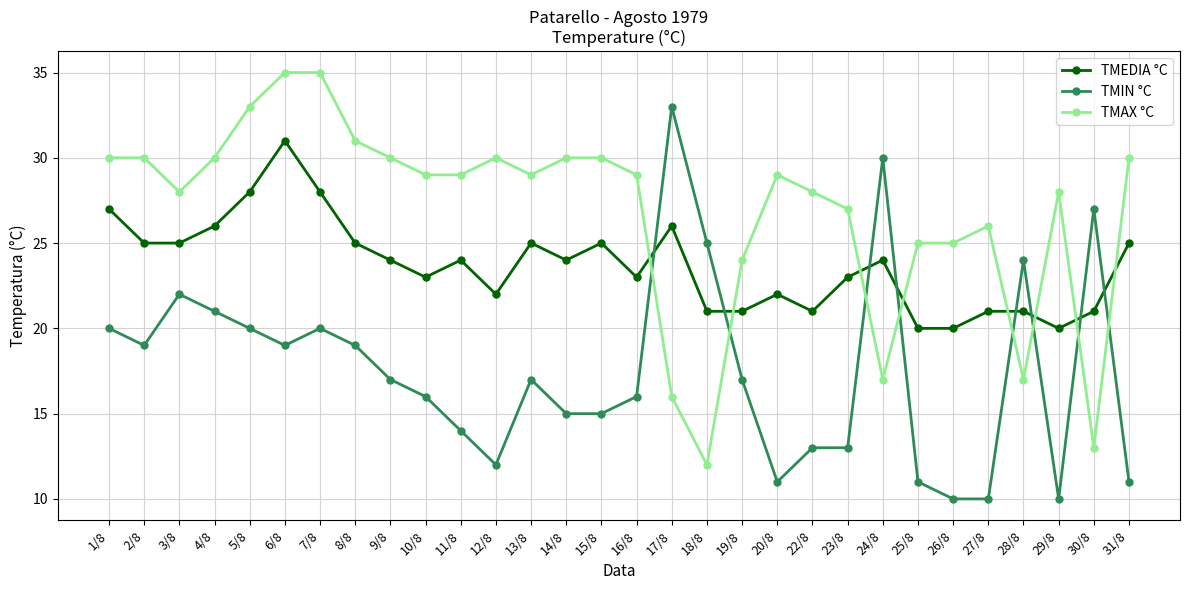

Where is the first local maximum for TMIN °C?

3/8